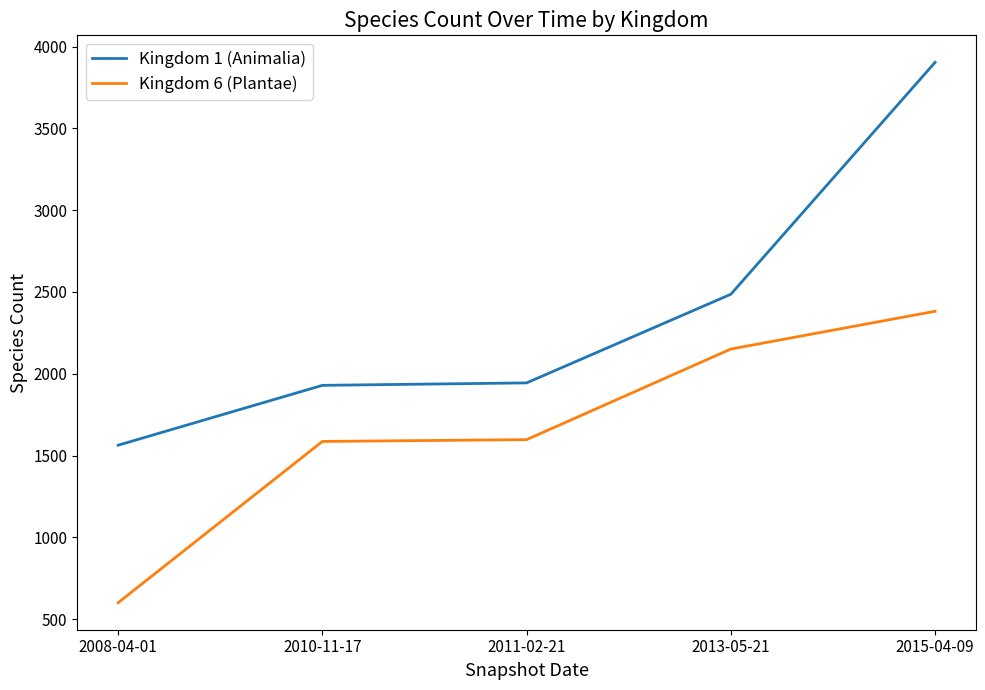

What is the difference between the second highest and second lowest values in the Kingdom 1 (Animalia) series?

557